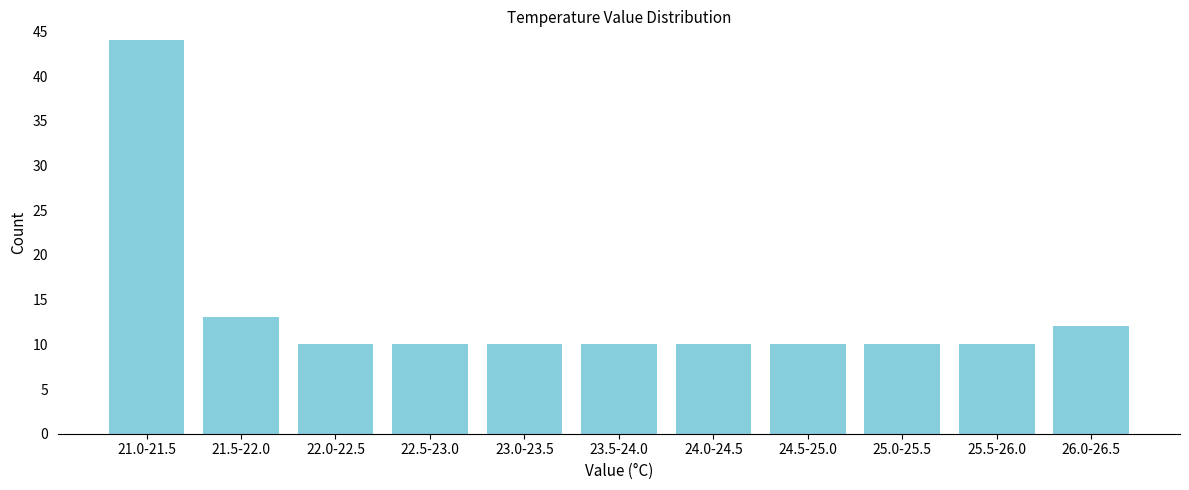

Reading left to right, list all the values displayed in this chart.

44	13	10	10	10	10	10	10	10	10	12